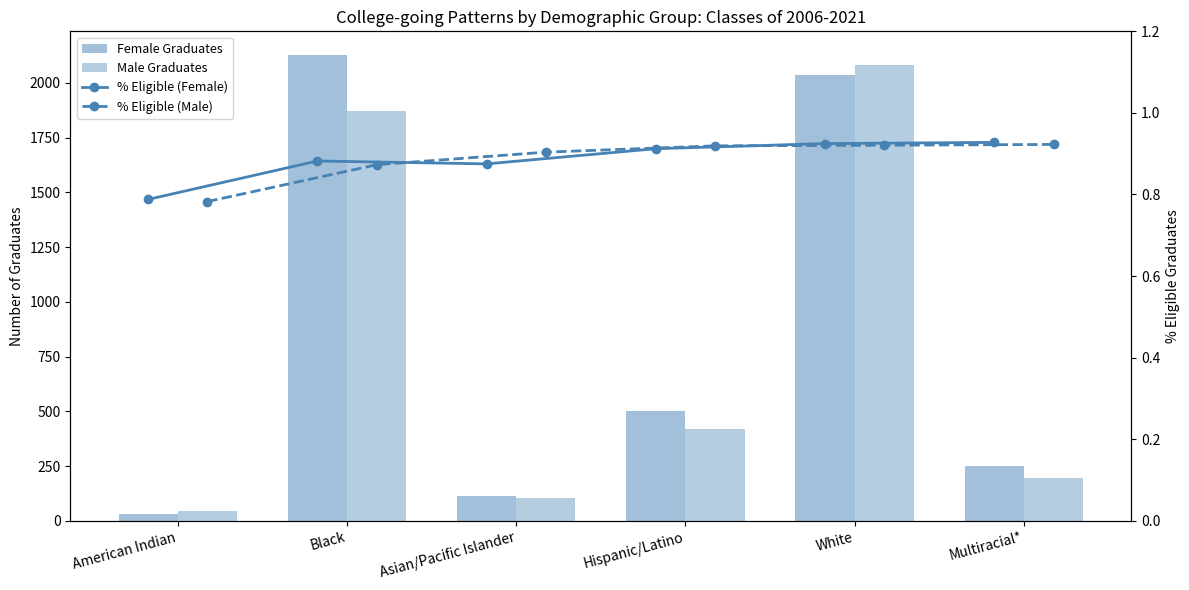

Rank the categories by Male Graduates value from lowest to highest.

American Indian, Asian/Pacific Islander, Multiracial*, Hispanic/Latino, Black, White